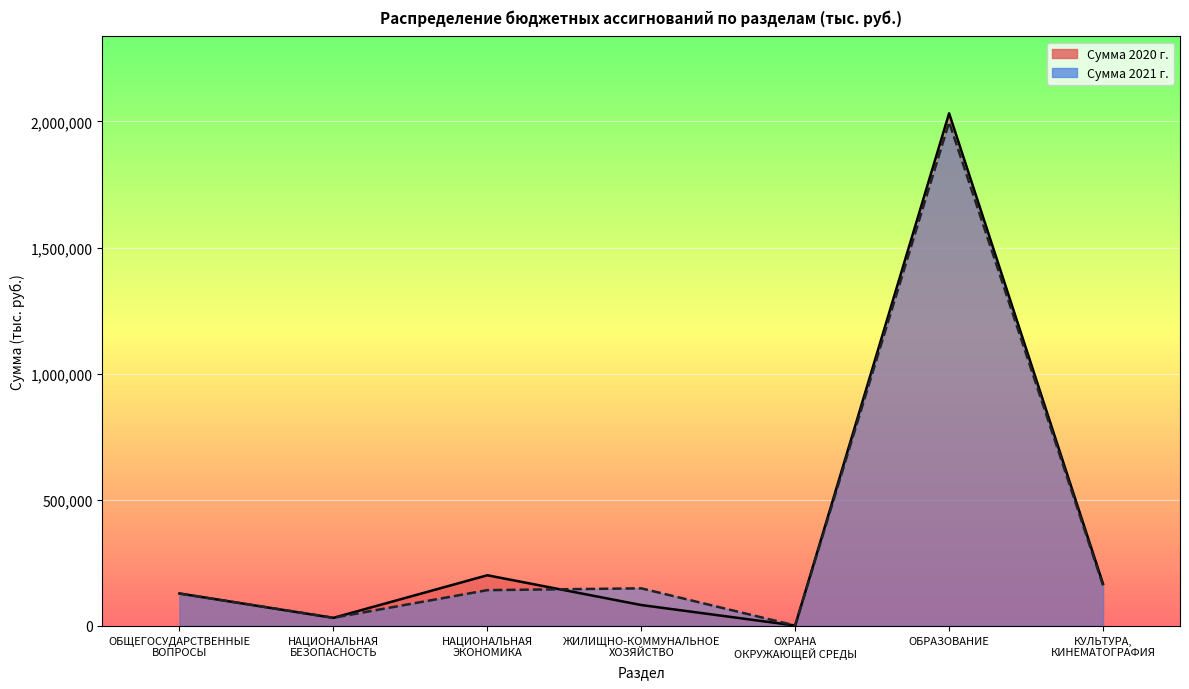

Which has a higher value, ОБЩЕГОСУДАРСТВЕННЫЕ
ВОПРОСЫ or ОБРАЗОВАНИЕ?

ОБРАЗОВАНИЕ